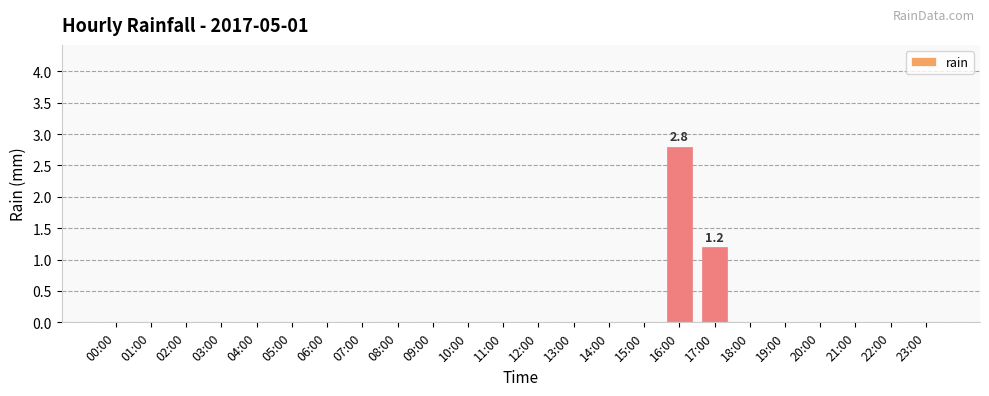

Reading right to left, what are all the values shown in this chart?

0.0	0.0	0.0	0.0	0.0	0.0	1.2	2.8	0.0	0.0	0.0	0.0	0.0	0.0	0.0	0.0	0.0	0.0	0.0	0.0	0.0	0.0	0.0	0.0